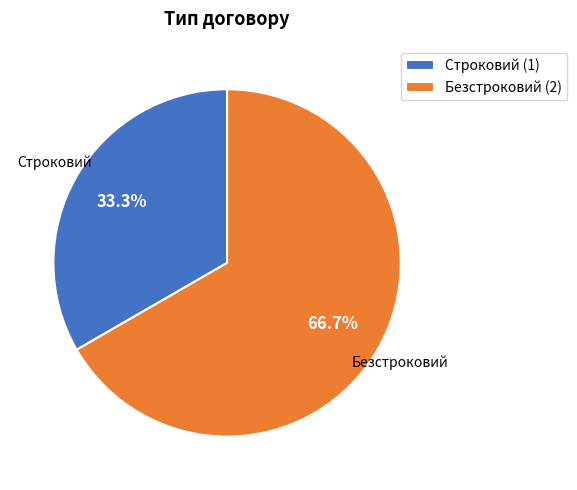

What is the ratio of the value at Безстроковий to the value at Строковий?

2.0